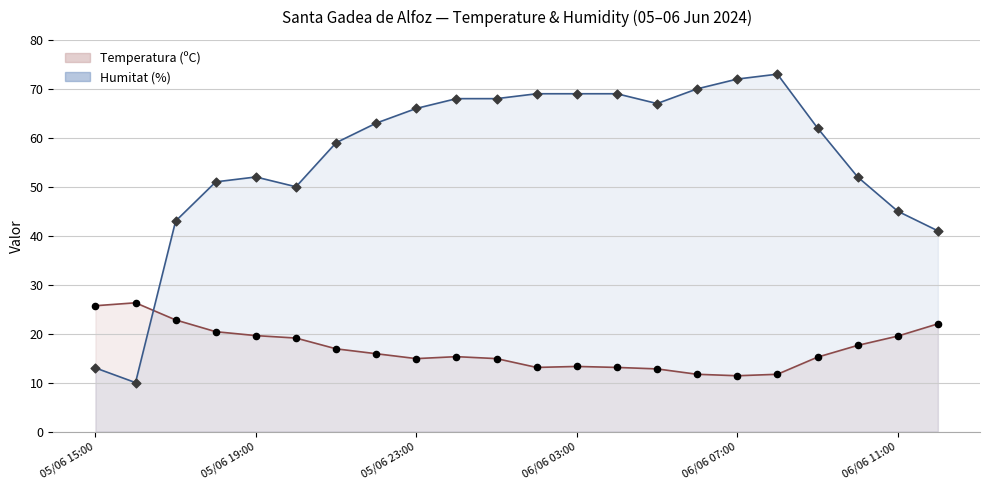

Which series has the largest total across all categories?

Humitat (%)